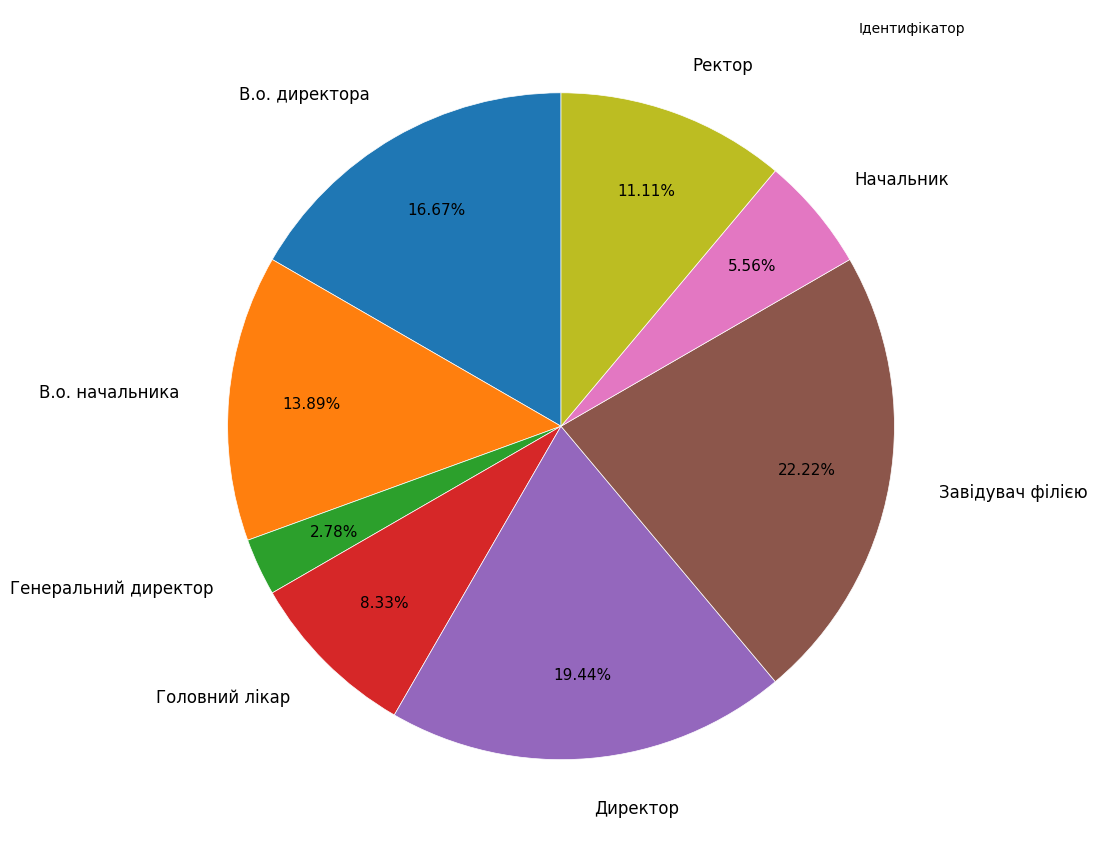

To the nearest percent, what percentage of the pie is В.о. начальника?

14%